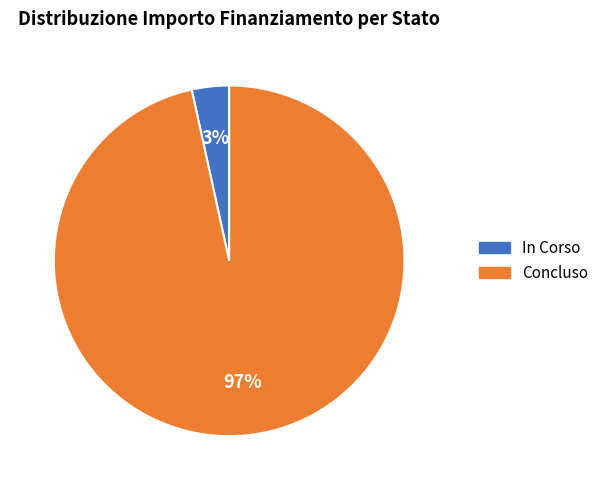

Which category has the biggest portion of the pie?

Concluso